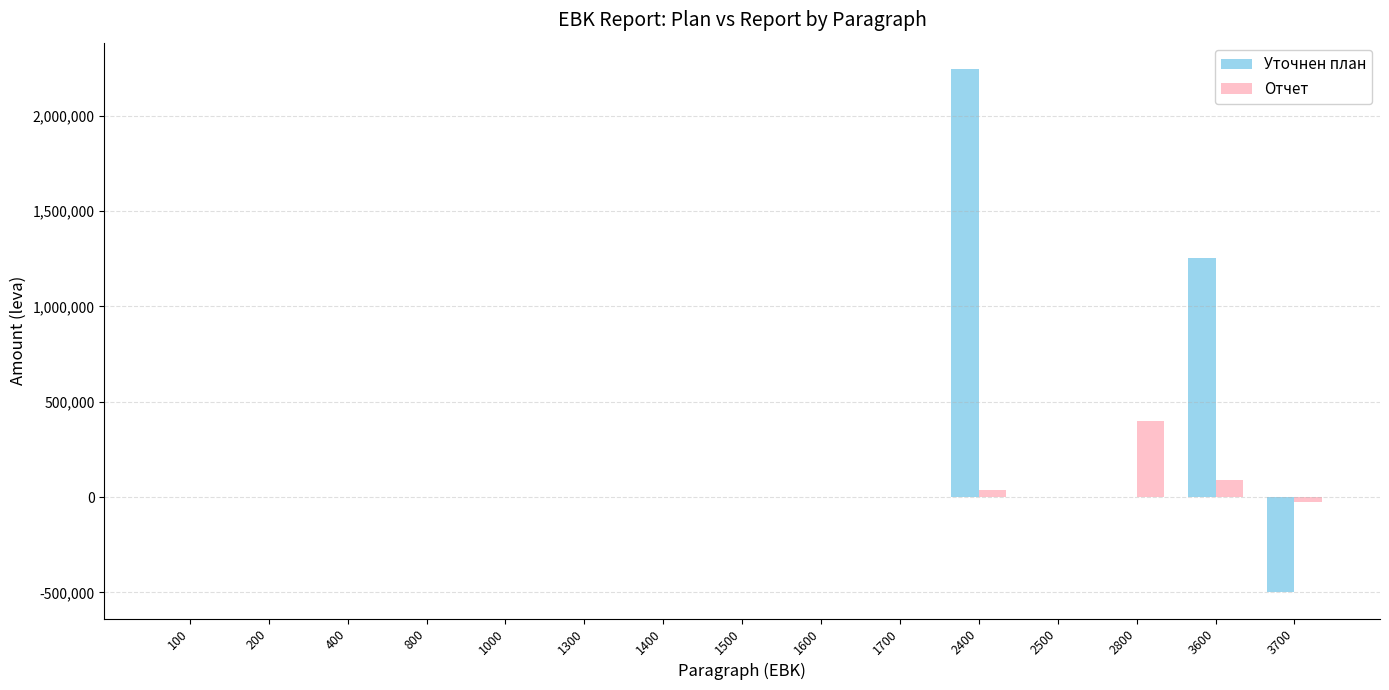

What is the sum of all Уточнен план values?

3000000